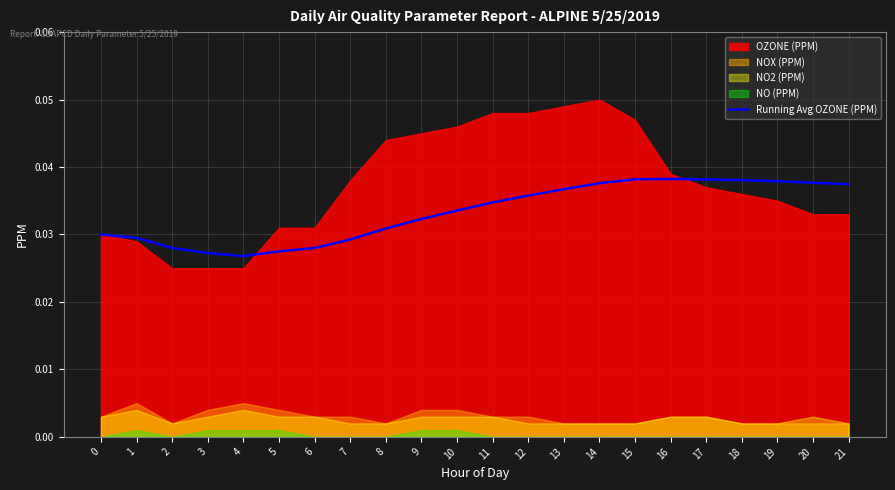

At which category does the data reach its first local valley?

4